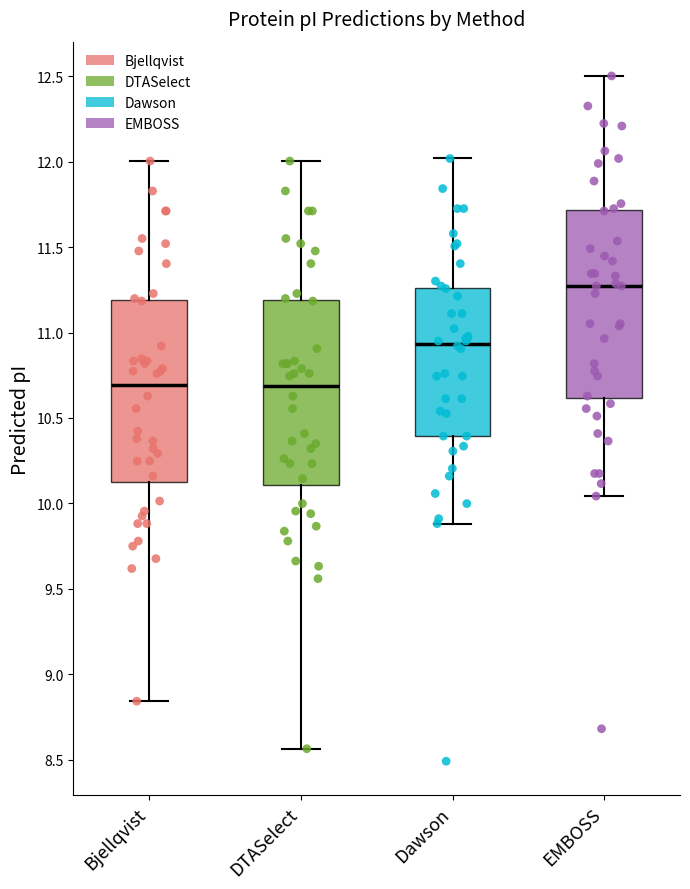

Reading left to right, transcribe this box plot: for each box, give where its median line is, the range the box spans, and where its two whiskers end, as read against the y-axis. The values are not printed on the chart, so give them approximately, as read against the axis.

Bjellqvist: median 10.70, box 10.10 to 11.20, whiskers 8.85 to 12.00
DTASelect: median 10.70, box 10.10 to 11.20, whiskers 8.55 to 12.00
Dawson: median 10.95, box 10.40 to 11.25, whiskers 9.90 to 12.00
EMBOSS: median 11.25, box 10.60 to 11.70, whiskers 10.05 to 12.50